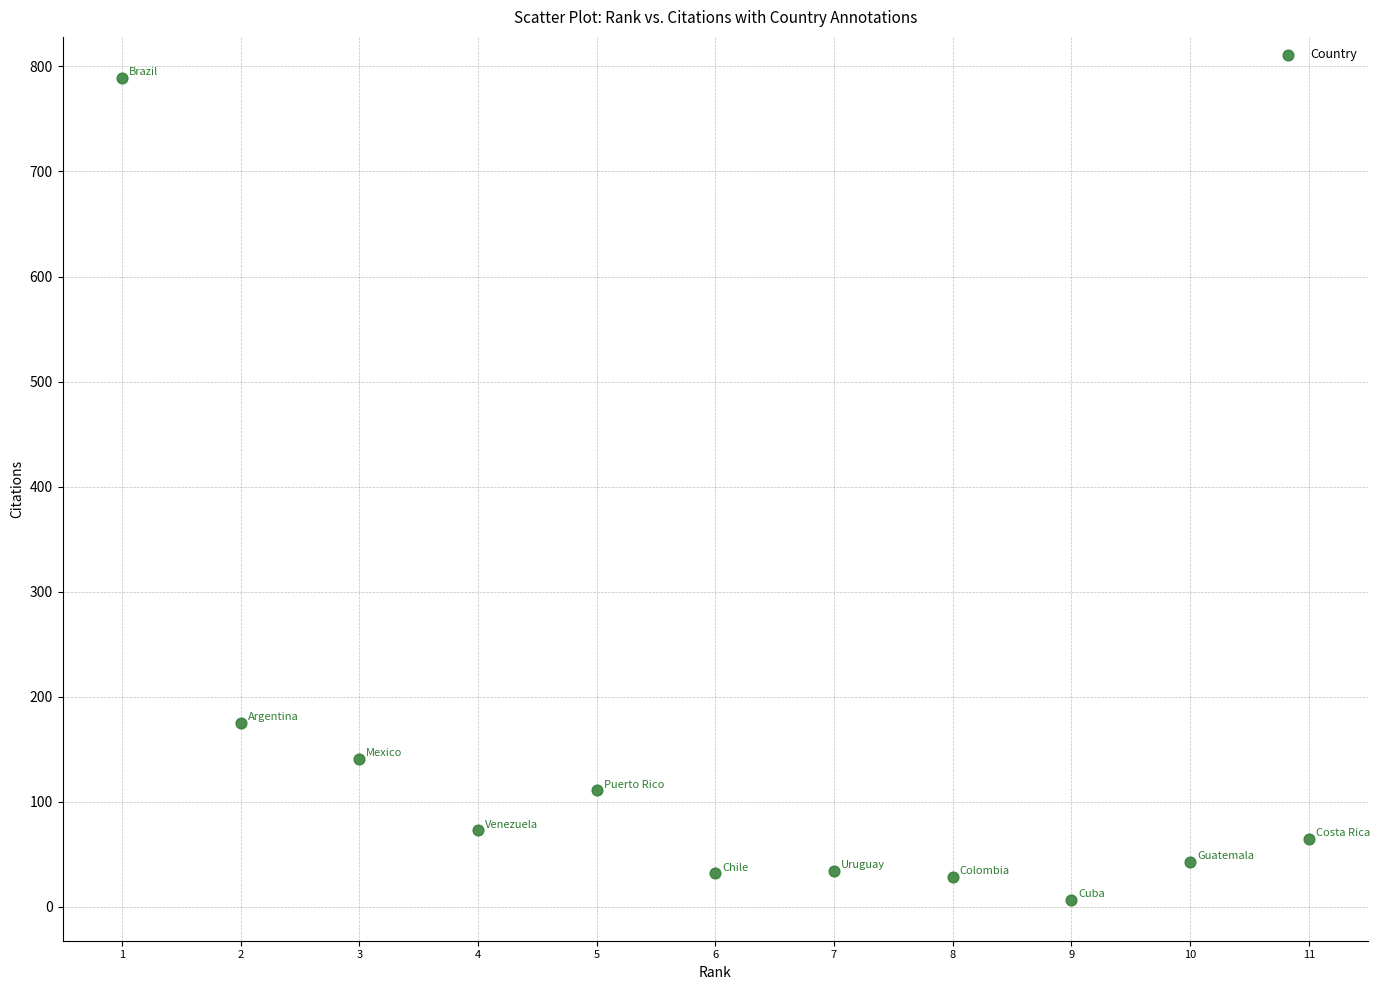

What Y value in the scatter plot is closest to 398?

175